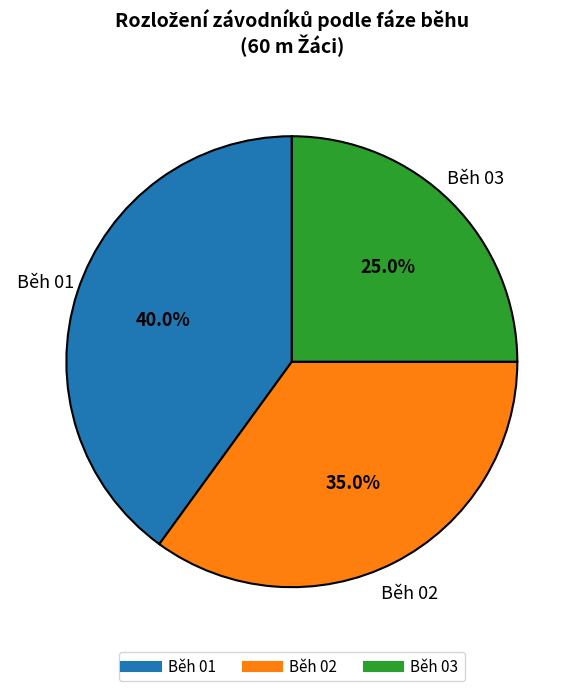

True or false: Běh 02 accounts for 35% of the total.

True